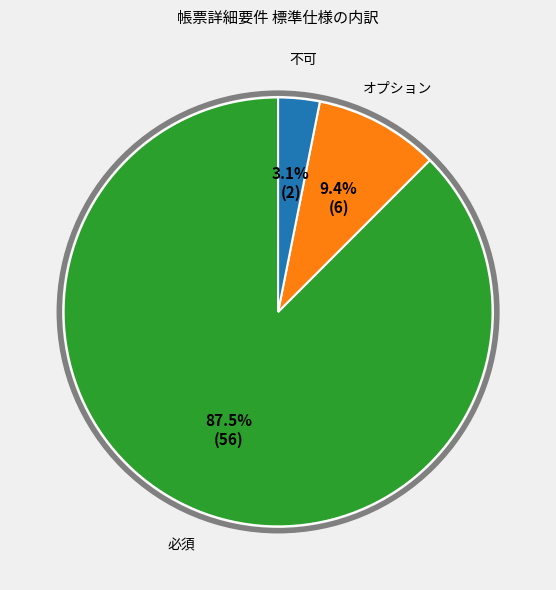

Is there any slice that represents more than half of the pie?

Yes